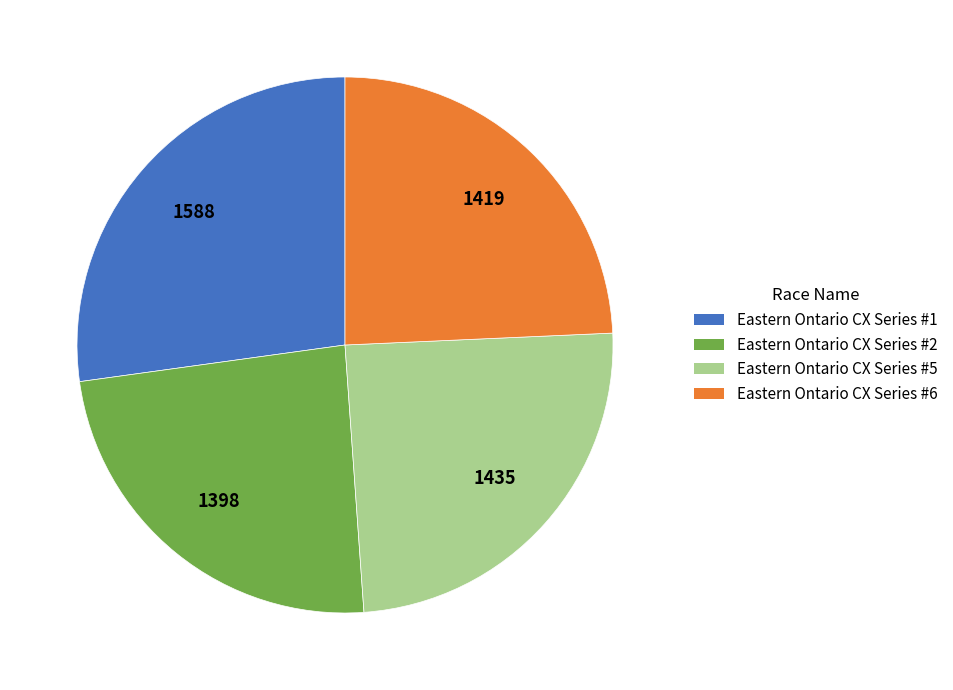

What is the ratio of the value at Eastern Ontario CX Series #2 to the value at Eastern Ontario CX Series #1?

0.9